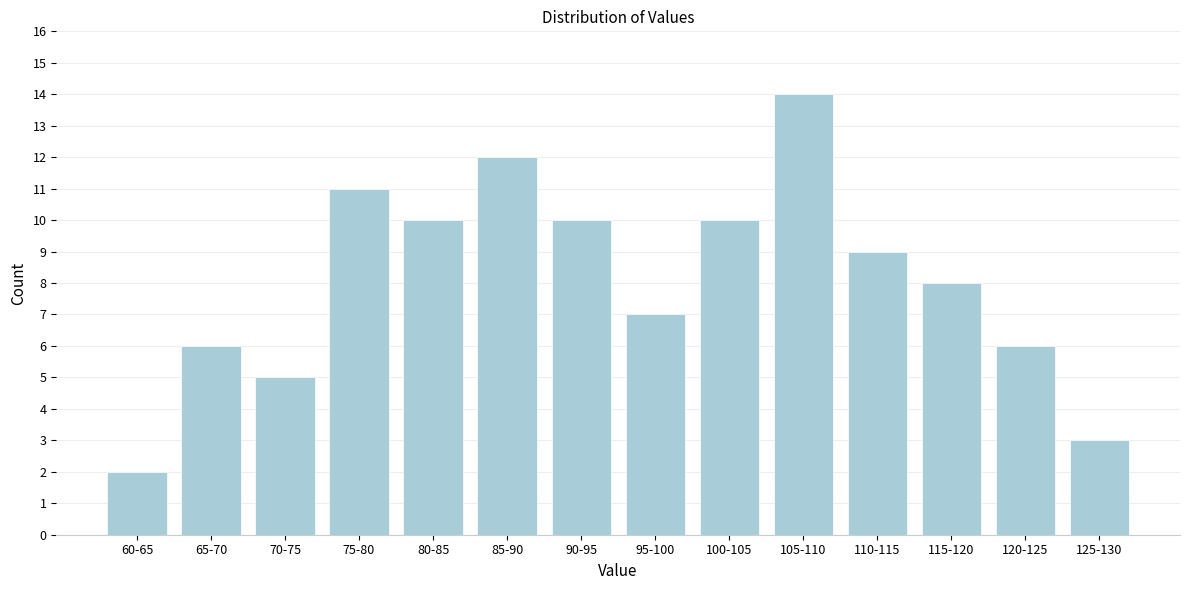

Reading left to right, what are all the values shown in this chart?

60-65=2	65-70=6	70-75=5	75-80=11	80-85=10	85-90=12	90-95=10	95-100=7	100-105=10	105-110=14	110-115=9	115-120=8	120-125=6	125-130=3